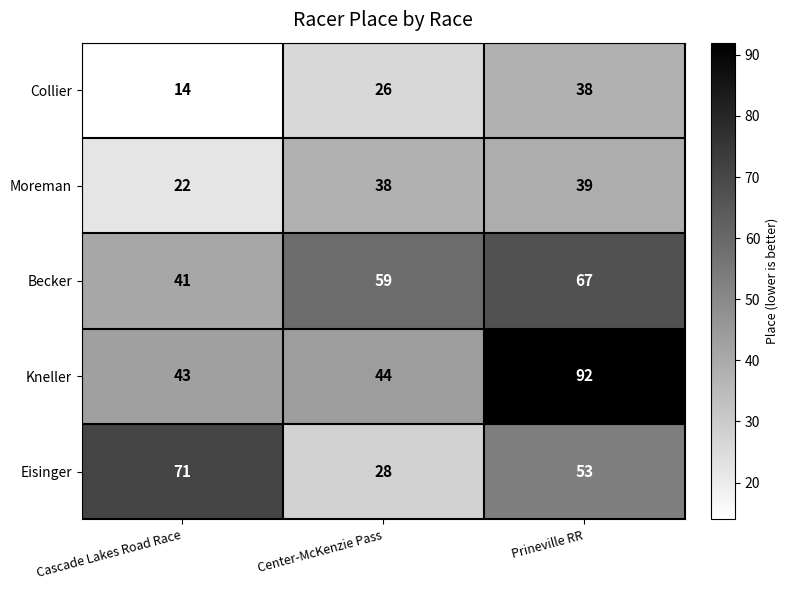

List the series in order of their peak value, highest first.

Kneller, Eisinger, Becker, Moreman, Collier